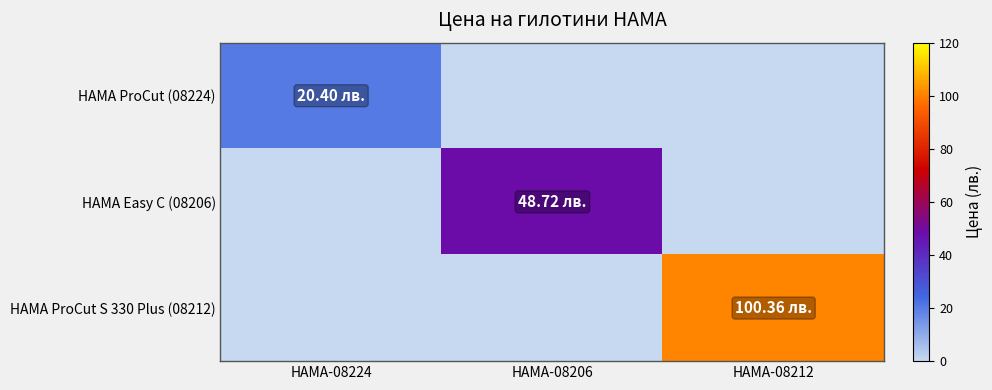

Reading left to right, list all the values displayed in this chart.

HAMA ProCut (08224): HAMA-08224=20.4	HAMA-08206=0.0	HAMA-08212=0.0
HAMA Easy C (08206): HAMA-08224=0.0	HAMA-08206=48.7	HAMA-08212=0.0
HAMA ProCut S 330 Plus (08212): HAMA-08224=0.0	HAMA-08206=0.0	HAMA-08212=100.4